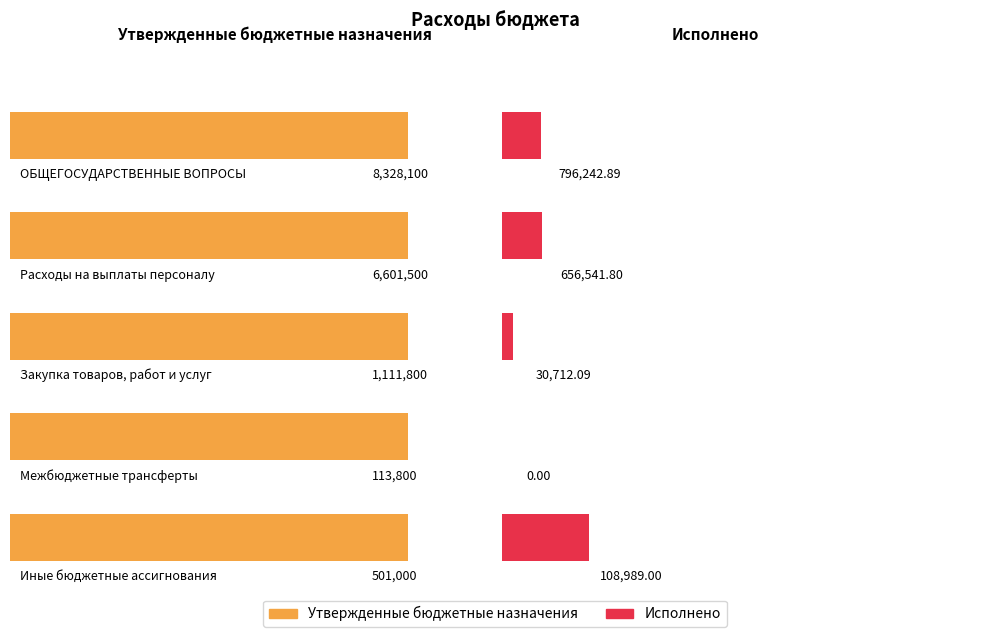

Reading right to left, what are all the values shown in this chart?

Утвержденные бюджетные назначения: Иные бюджетные ассигнования=501000.0	Межбюджетные трансферты=113800.0	Закупка товаров, работ и услуг=1111800.0	Расходы на выплаты персоналу=6601500.0	ОБЩЕГОСУДАРСТВЕННЫЕ ВОПРОСЫ=8328100.0
Исполнено: Иные бюджетные ассигнования=108989.0	Межбюджетные трансферты=0.0	Закупка товаров, работ и услуг=30712.1	Расходы на выплаты персоналу=656541.8	ОБЩЕГОСУДАРСТВЕННЫЕ ВОПРОСЫ=796242.9